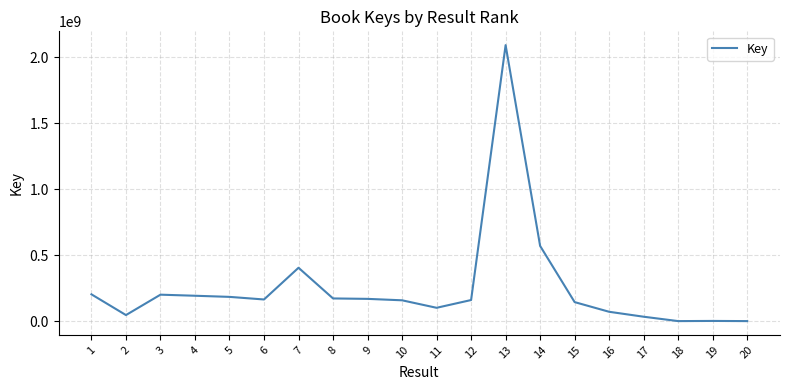

What is the difference between the values at 5 and 6?

19692500